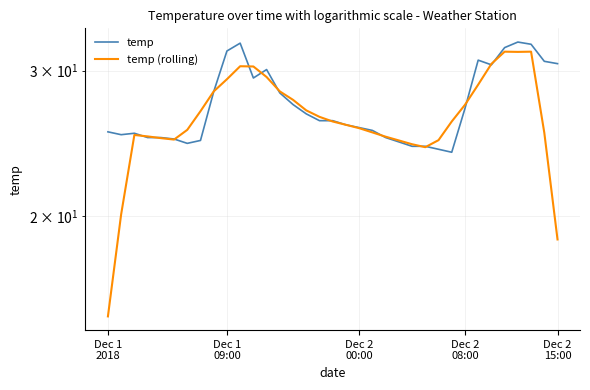

The value of temp (rolling) at 13 is 28.3. True or false?

True